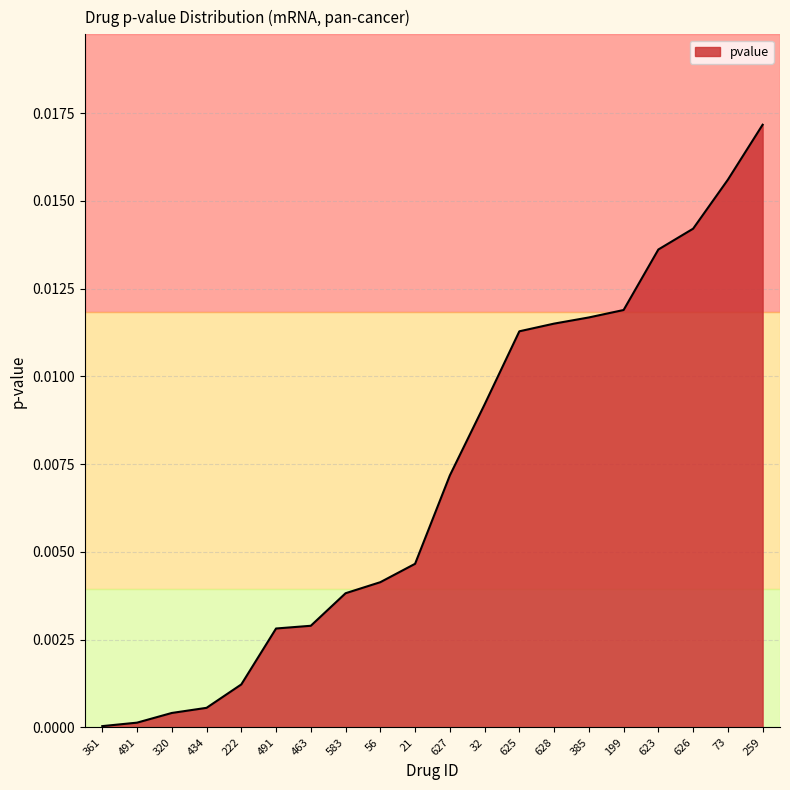

Does the chart have visible grid lines?

Yes